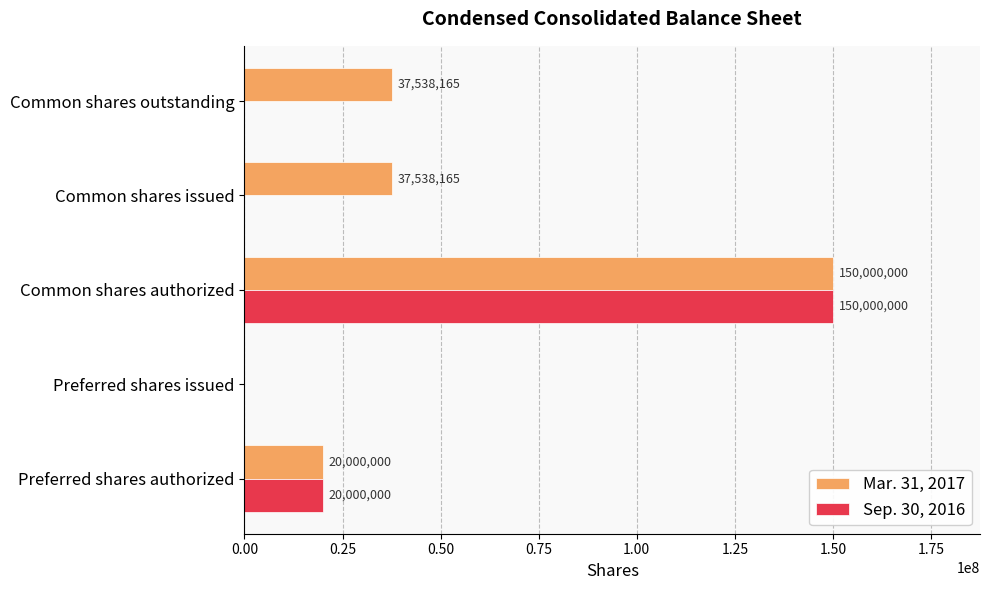

What is the greatest value displayed?

150000000